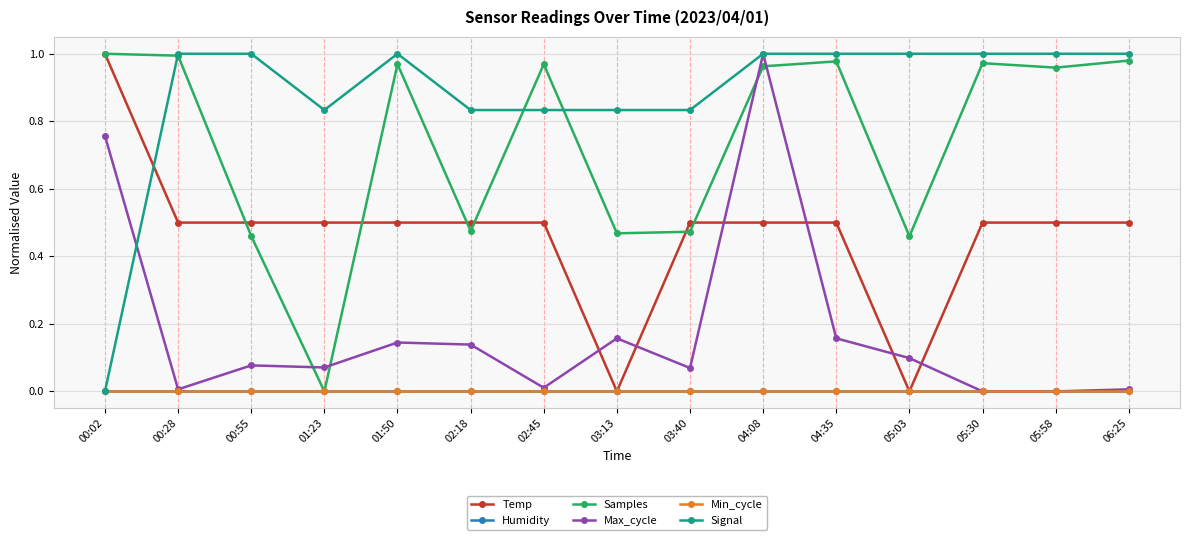

Does the chart have visible grid lines?

Yes